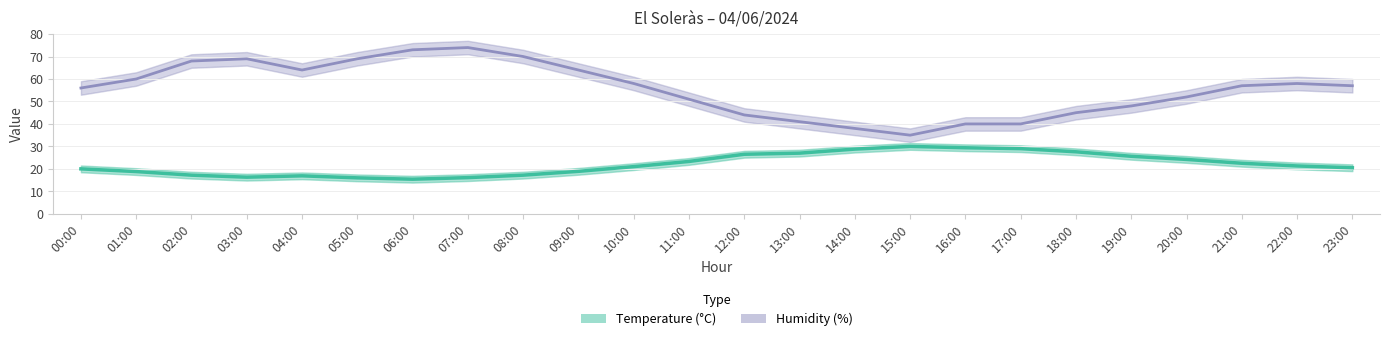

What position from the left is 19:00?

20